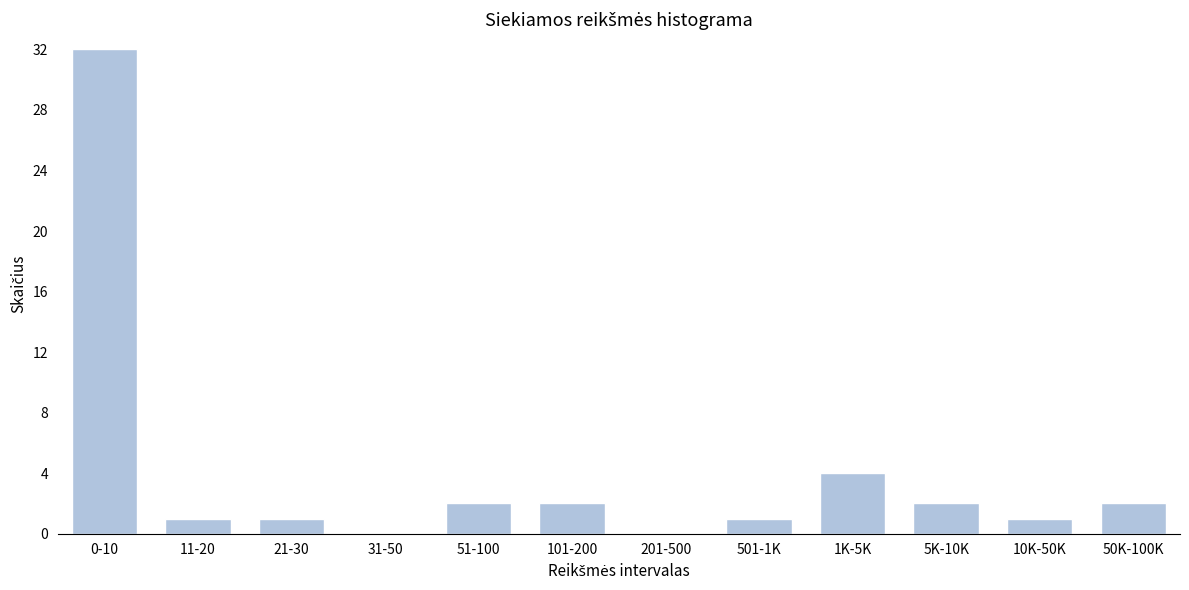

Reading right to left, what are all the values shown in this chart?

50K-100K=2	10K-50K=1	5K-10K=2	1K-5K=4	501-1K=1	201-500=0	101-200=2	51-100=2	31-50=0	21-30=1	11-20=1	0-10=32